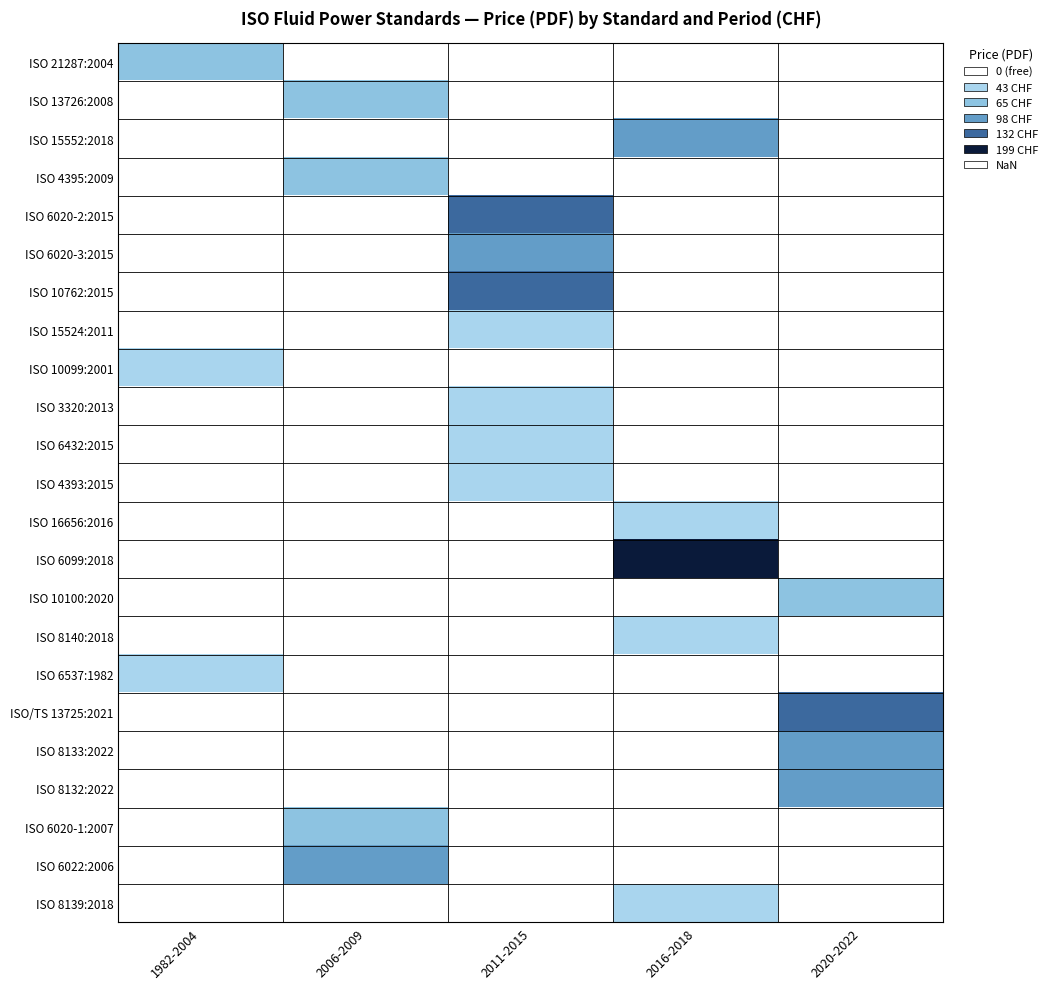

The value of ISO 10100:2020 at 2020-2022 is 65.0. True or false?

True